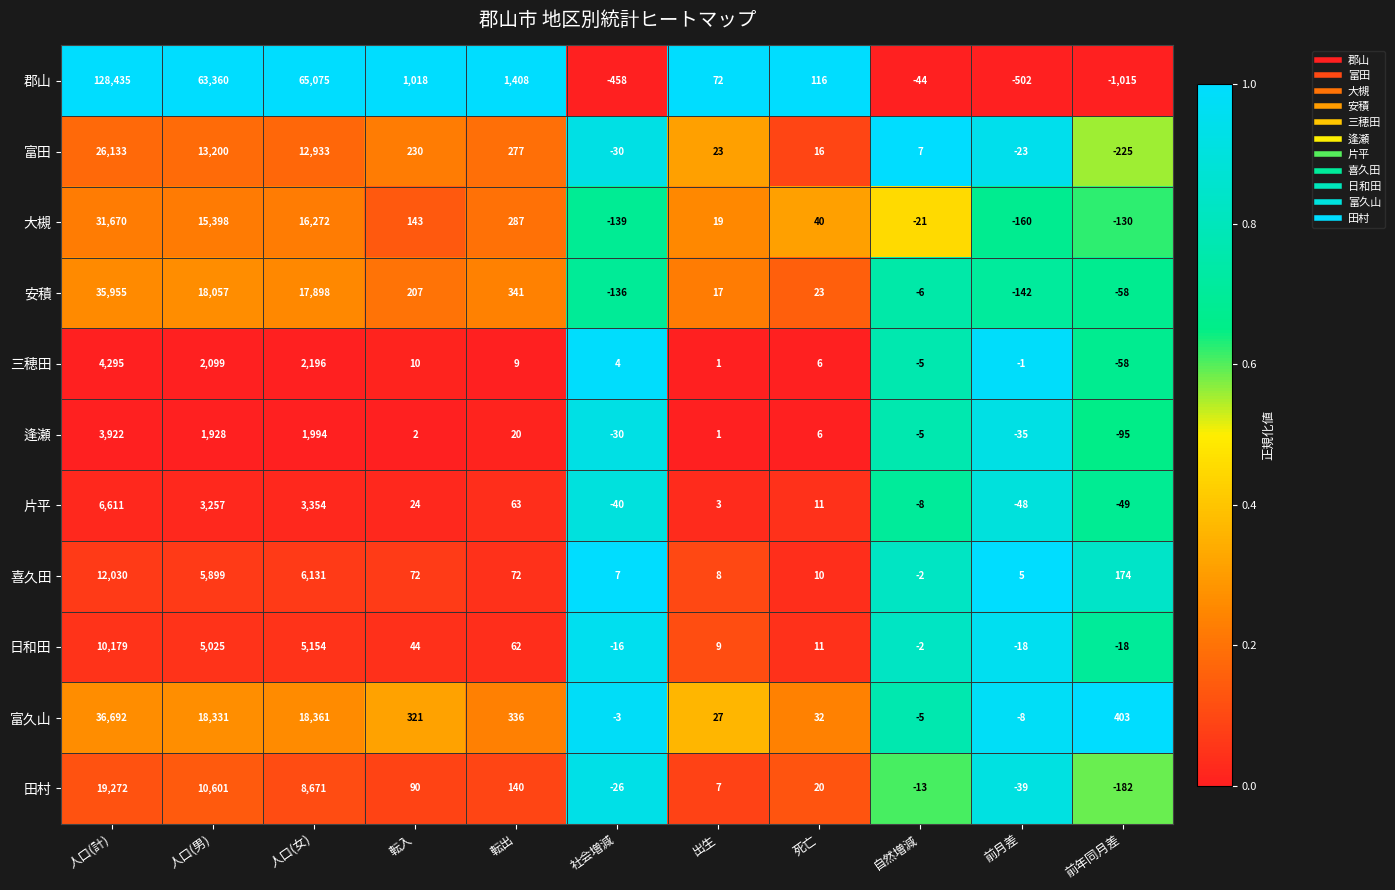

What is the difference between the highest and lowest values at 前年同月差?

1418